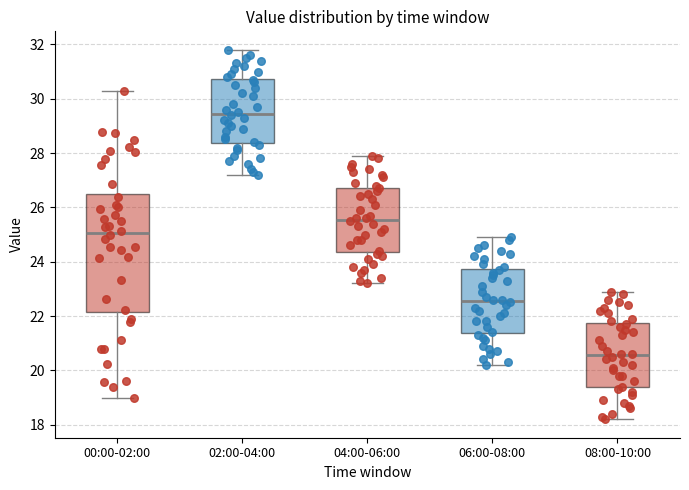

Reading left to right, transcribe this box plot: for each box, give where its median line is, the range the box spans, and where its two whiskers end, as read against the y-axis. The values are not printed on the chart, so give them approximately, as read against the axis.

00:00-02:00: median 25.0, box 22.2 to 26.4, whiskers 19.0 to 30.4
02:00-04:00: median 29.4, box 28.4 to 30.8, whiskers 27.2 to 31.8
04:00-06:00: median 25.6, box 24.4 to 26.8, whiskers 23.2 to 28.0
06:00-08:00: median 22.6, box 21.4 to 23.8, whiskers 20.2 to 25.0
08:00-10:00: median 20.6, box 19.4 to 21.8, whiskers 18.2 to 23.0